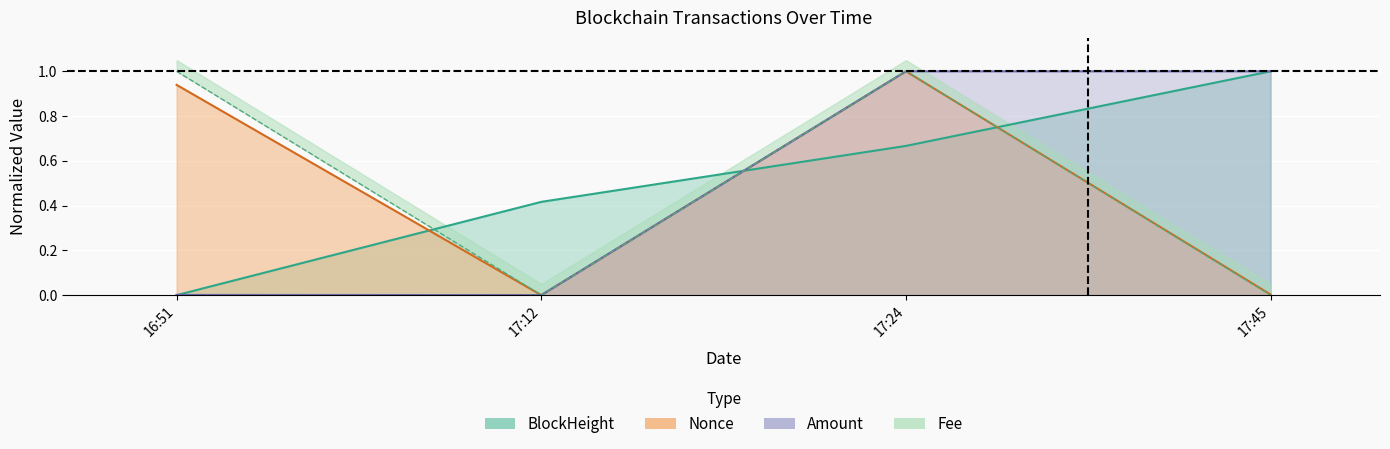

Which series has the largest range (max minus min)?

Amount